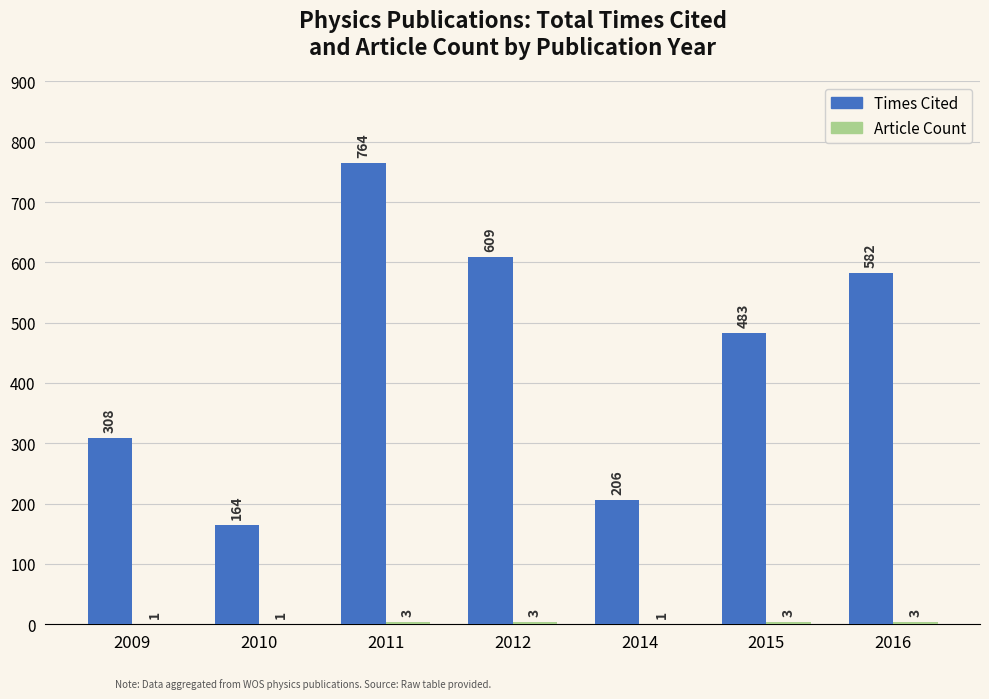

Which series changed the most between 2010 and 2014?

Times Cited